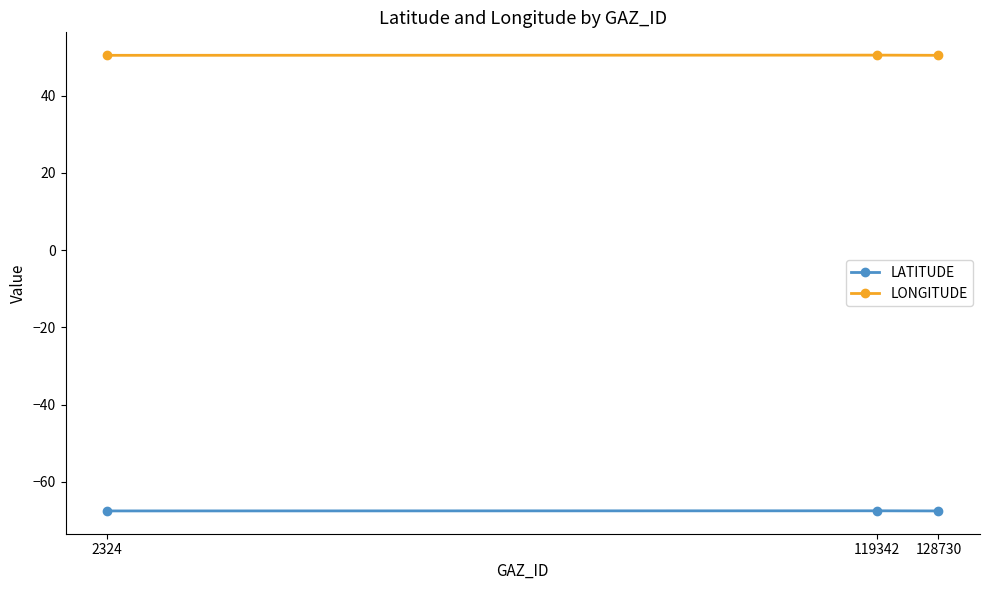

What is the minimum value shown in the chart?

-67.5